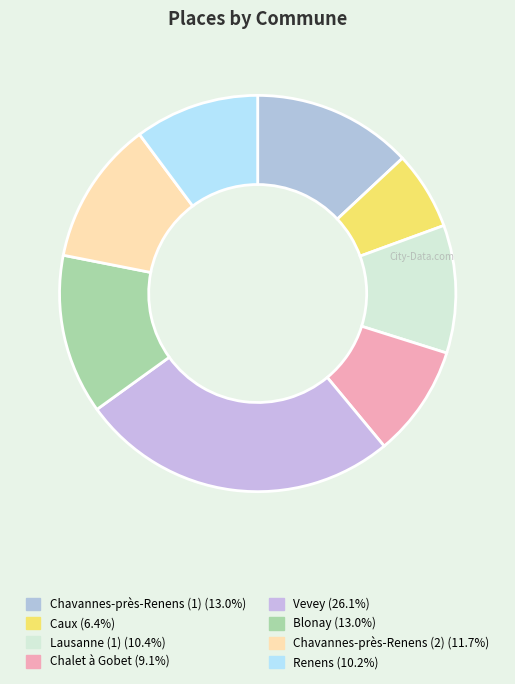

How many segments does this pie chart have?

8